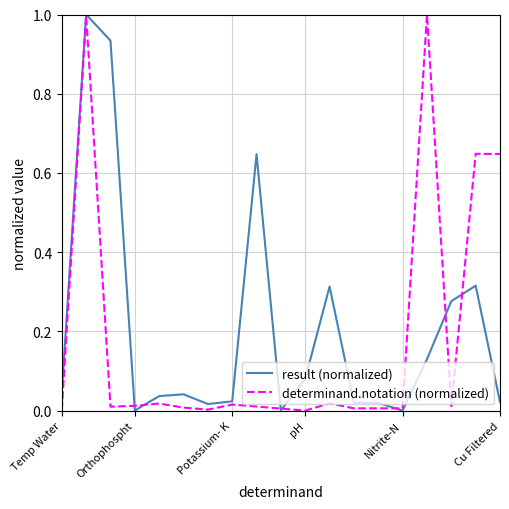

Count the number of data series in this chart.

2